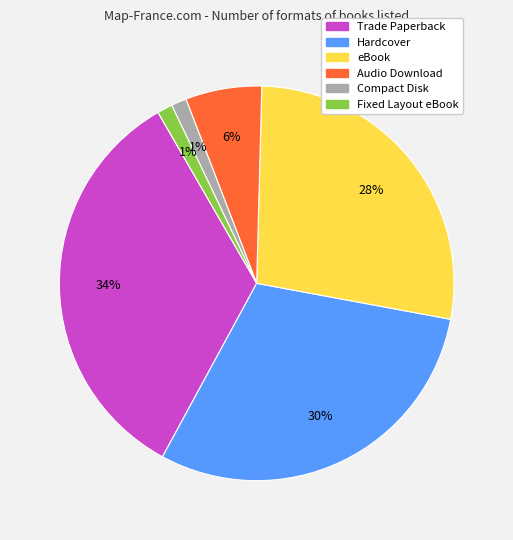

Is the sum of Fixed Layout eBook and Hardcover greater than half?

No